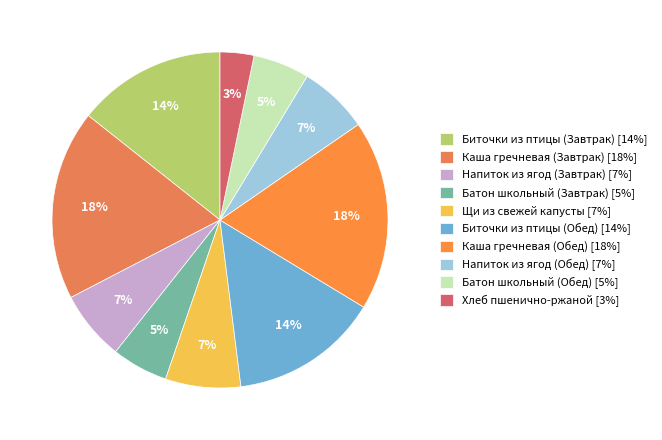

What percentage is NOT represented by Биточки из птицы (Обед)?

85.7%